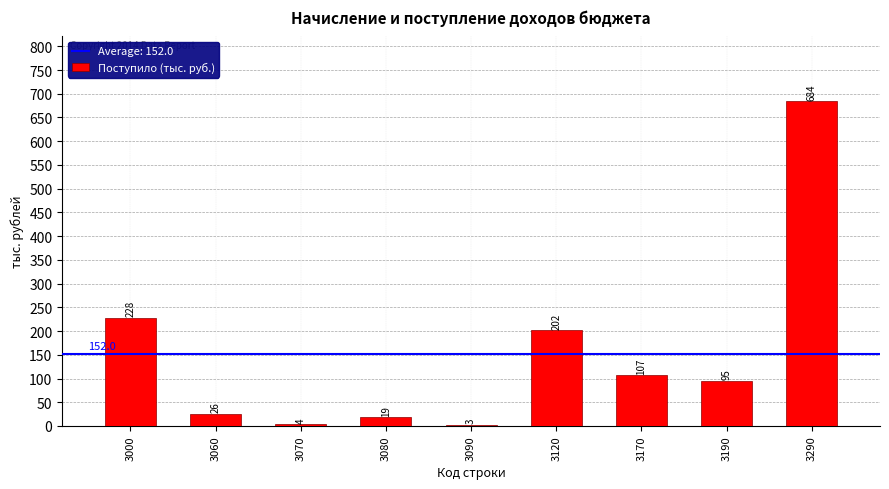

Which category has the lowest value across all series?

3090